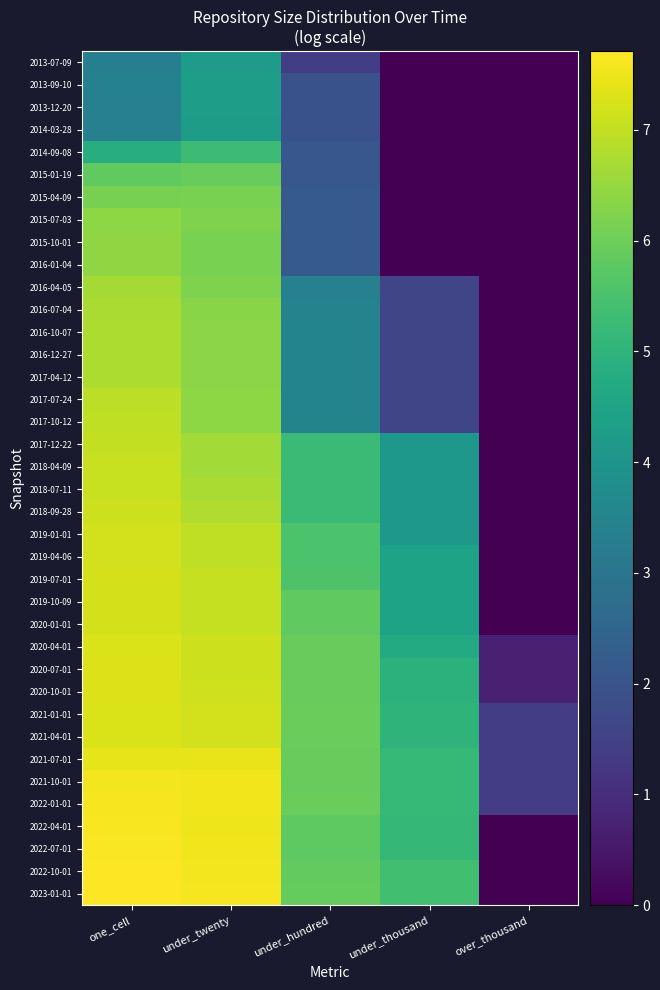

Count the number of data series in this chart.

38